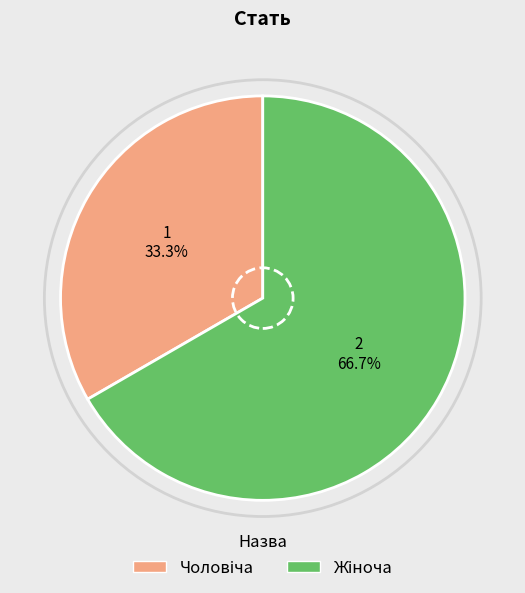

Is there any slice that represents more than half of the pie?

Yes